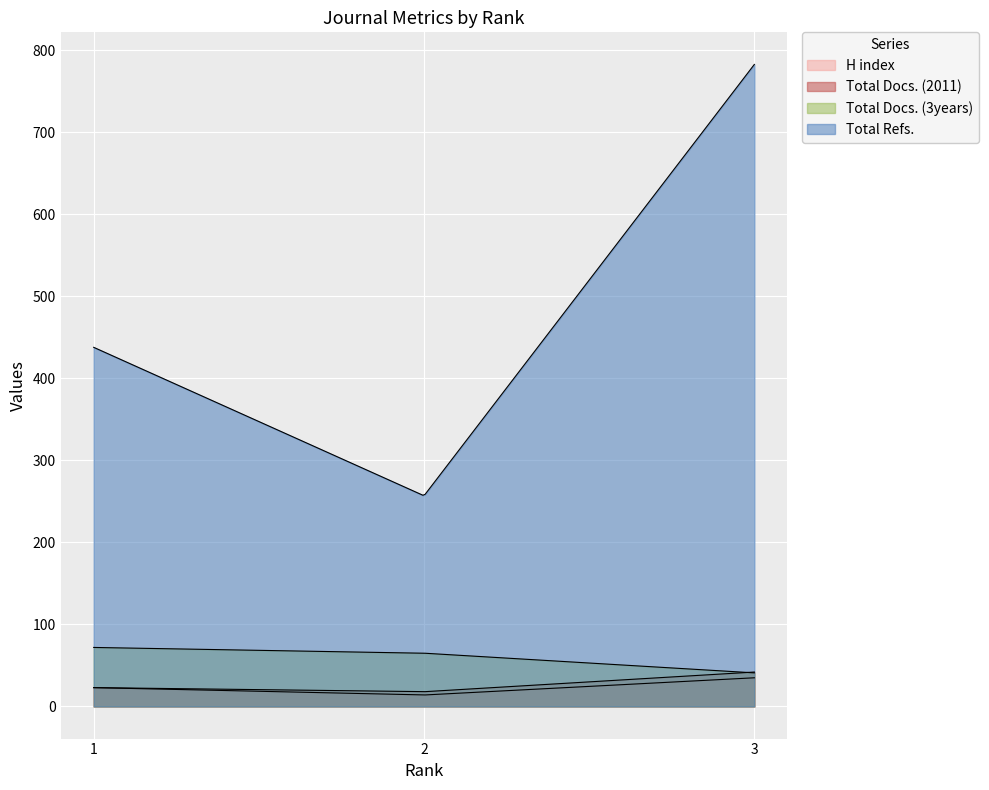

What is the sum of all H index values?

72